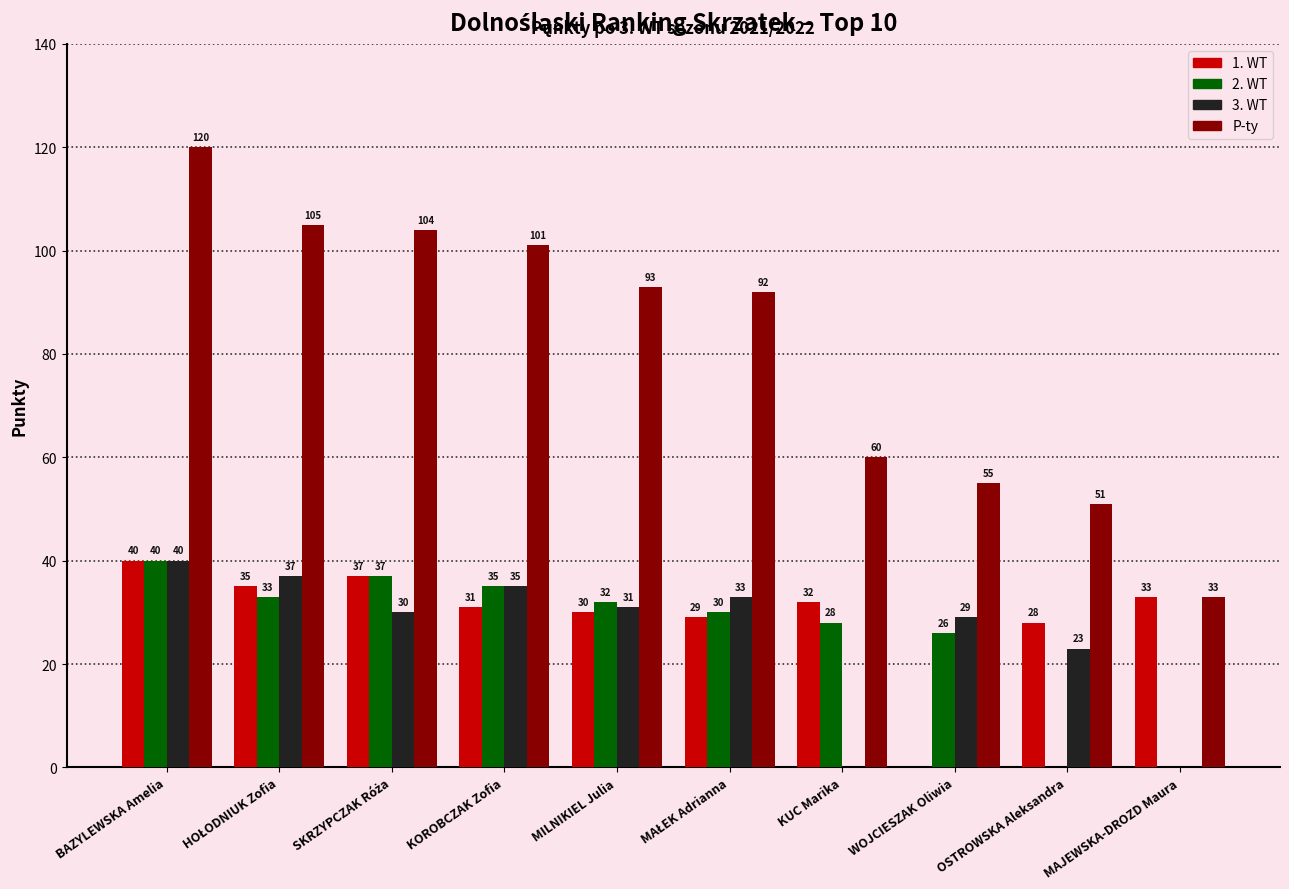

Reading left to right, list all the values displayed in this chart.

1. WT: 40	35	37	31	30	29	32	0	28	33
2. WT: 40	33	37	35	32	30	28	26	0	0
3. WT: 40	37	30	35	31	33	0	29	23	0
P-ty: 120	105	104	101	93	92	60	55	51	33